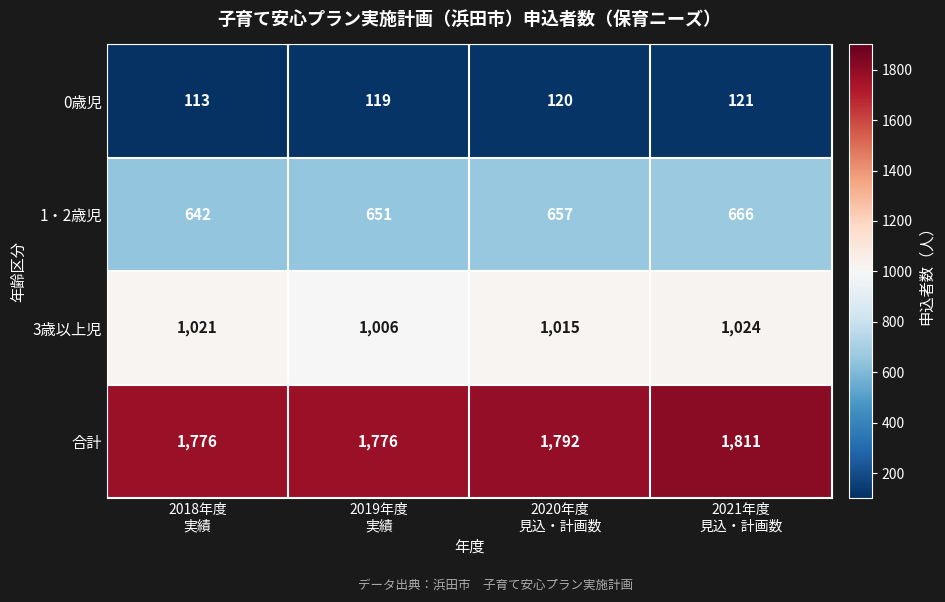

What is the minimum value for 合計?

1776